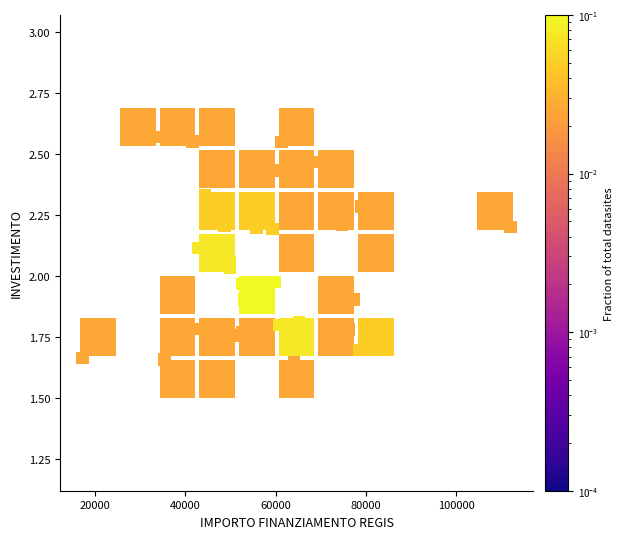

What is the range of Y values (max minus min)?

0.9